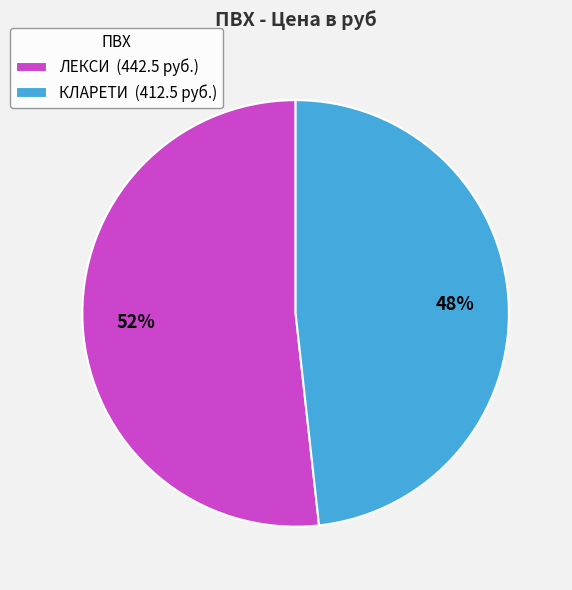

How many segments does this pie chart have?

2